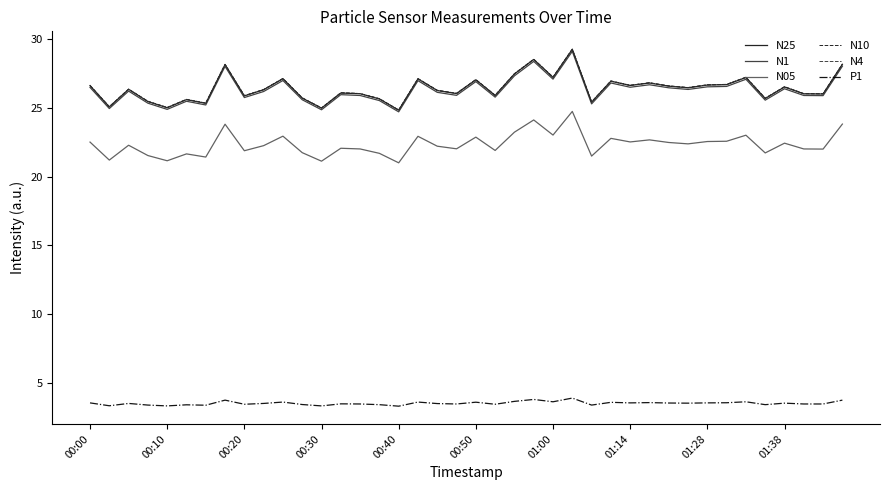

What is the lowest value of the N1 series?

24.7